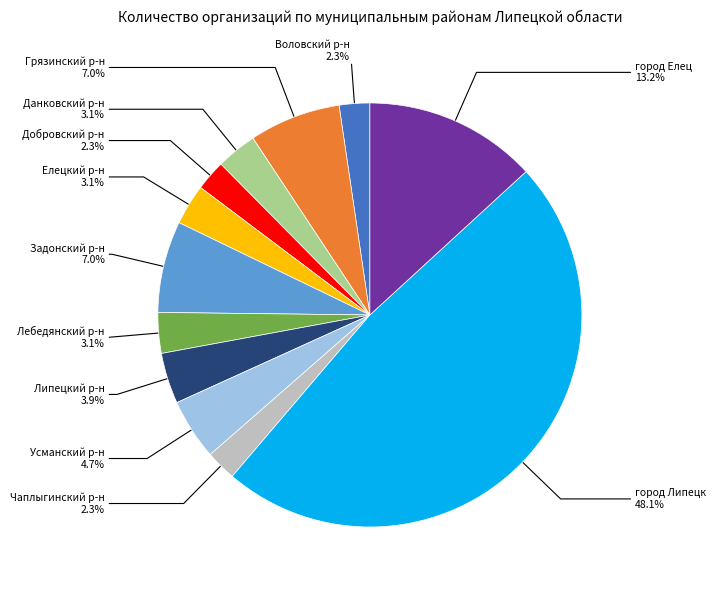

Count the number of slices in the pie.

12